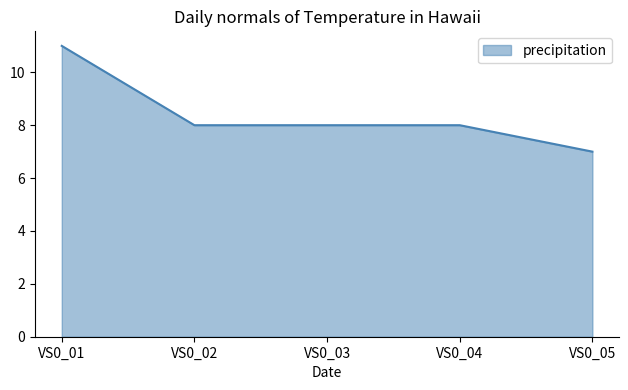

True or false: the data shows 8 at VS0_04.

True